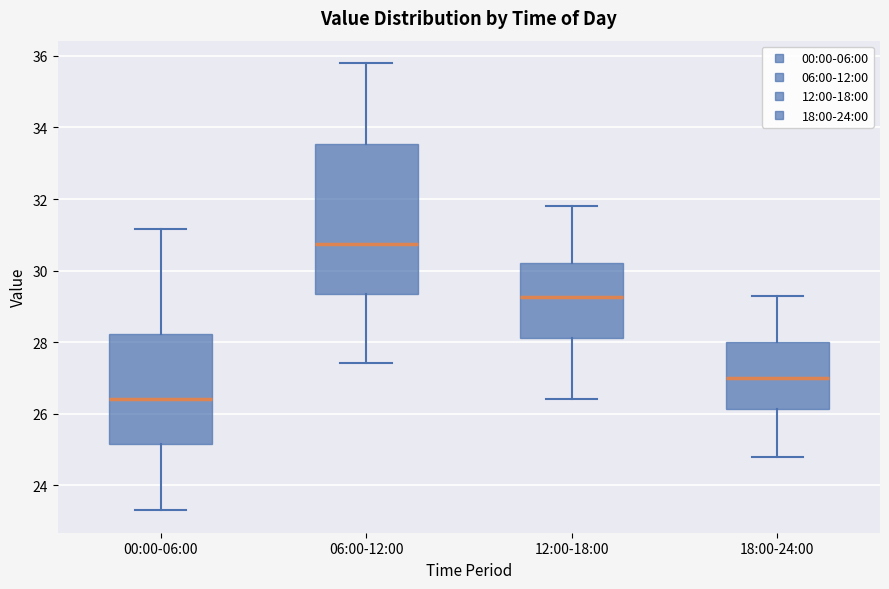

Reading left to right, read every box against the y-axis: the position of its median line, the range the box covers, and the ends of its whiskers. The values are not printed on the chart, so give them approximately, as read against the axis.

00:00-06:00: median 26.4, box 25.2 to 28.2, whiskers 23.4 to 31.2
06:00-12:00: median 30.8, box 29.4 to 33.6, whiskers 27.4 to 35.8
12:00-18:00: median 29.2, box 28.2 to 30.2, whiskers 26.4 to 31.8
18:00-24:00: median 27.0, box 26.2 to 28.0, whiskers 24.8 to 29.4